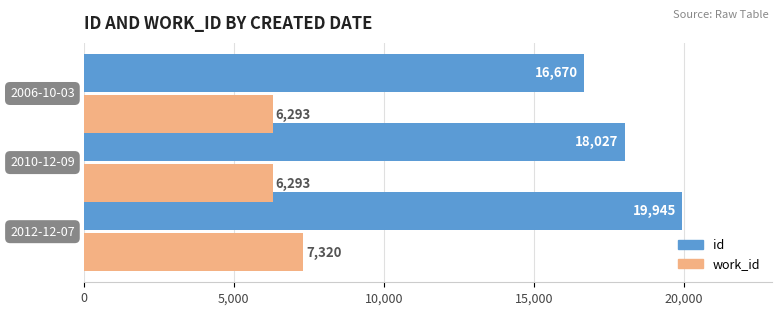

Rank the series by their average value, from highest to lowest.

id, work_id